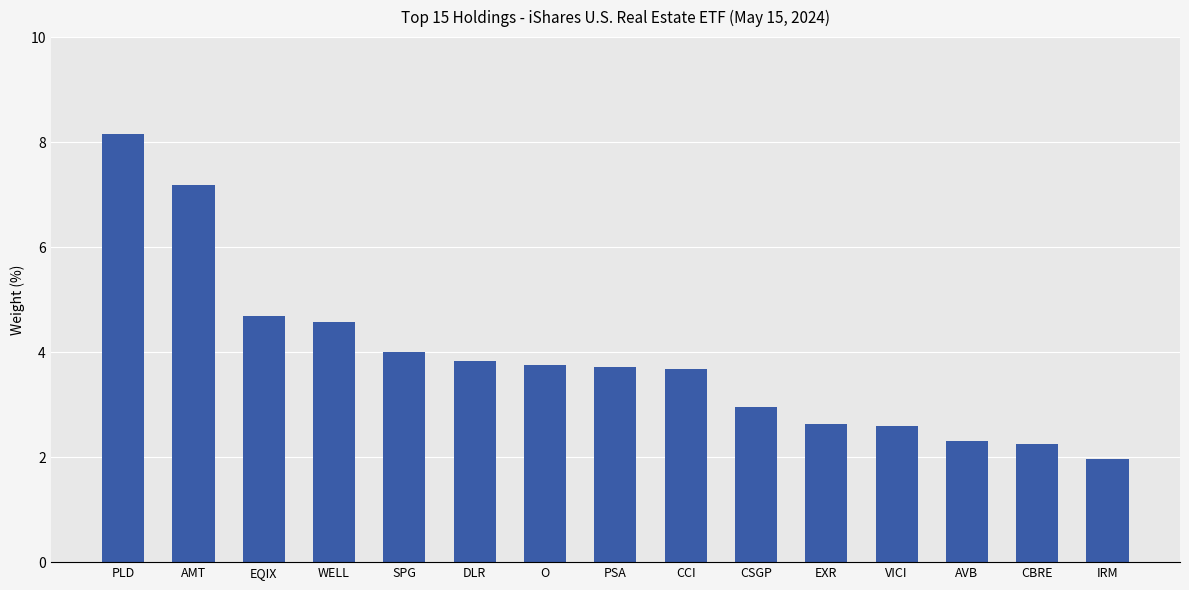

Which category has the lowest value across all series?

IRM